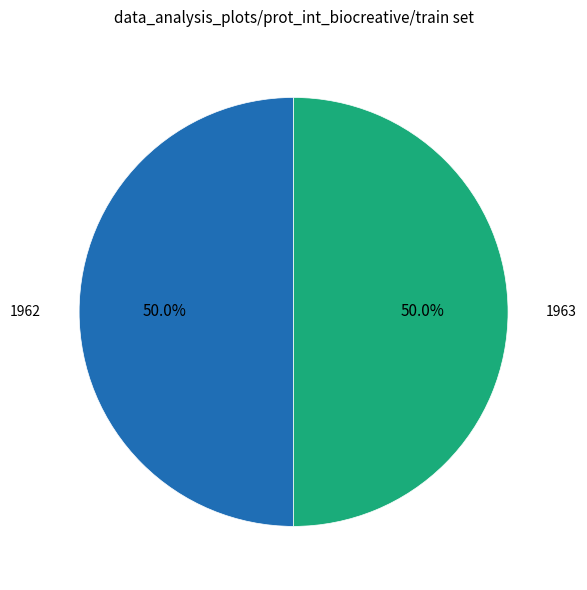

What percentage is NOT represented by 1963?

50.0%